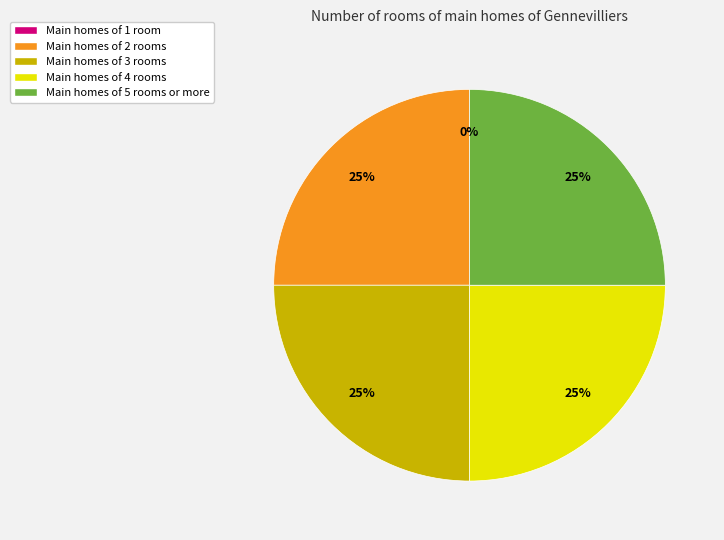

Does any single category account for the majority?

No